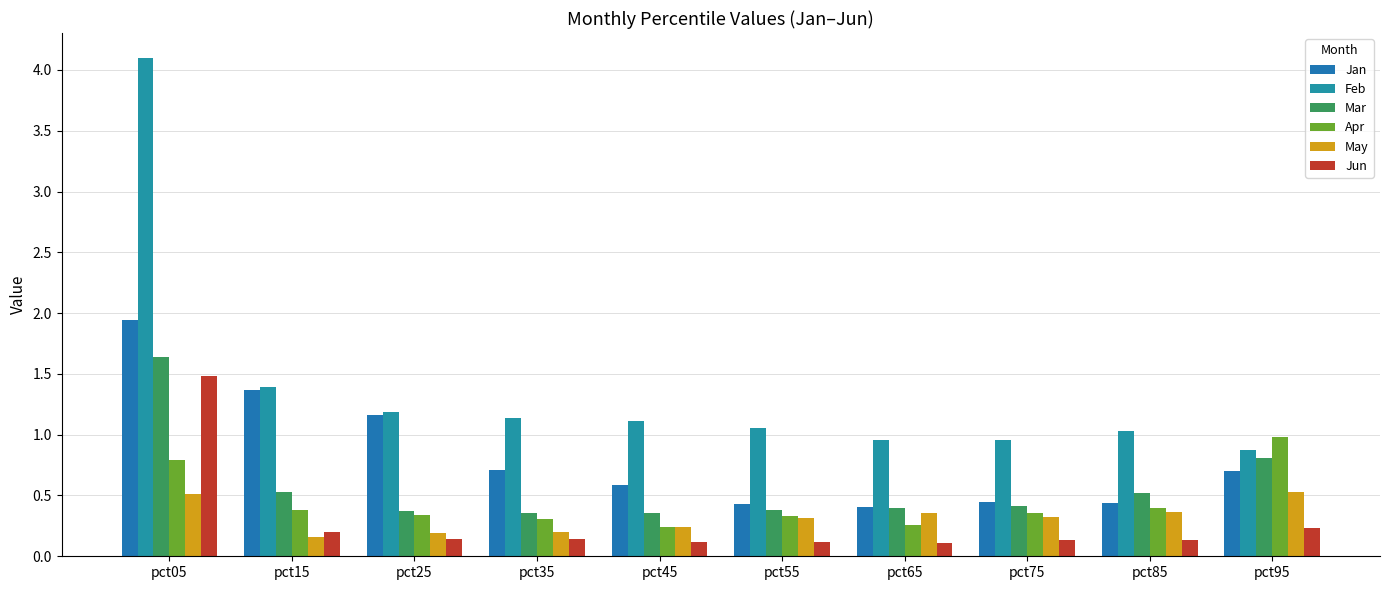

What is the sum of all Feb values?

13.8